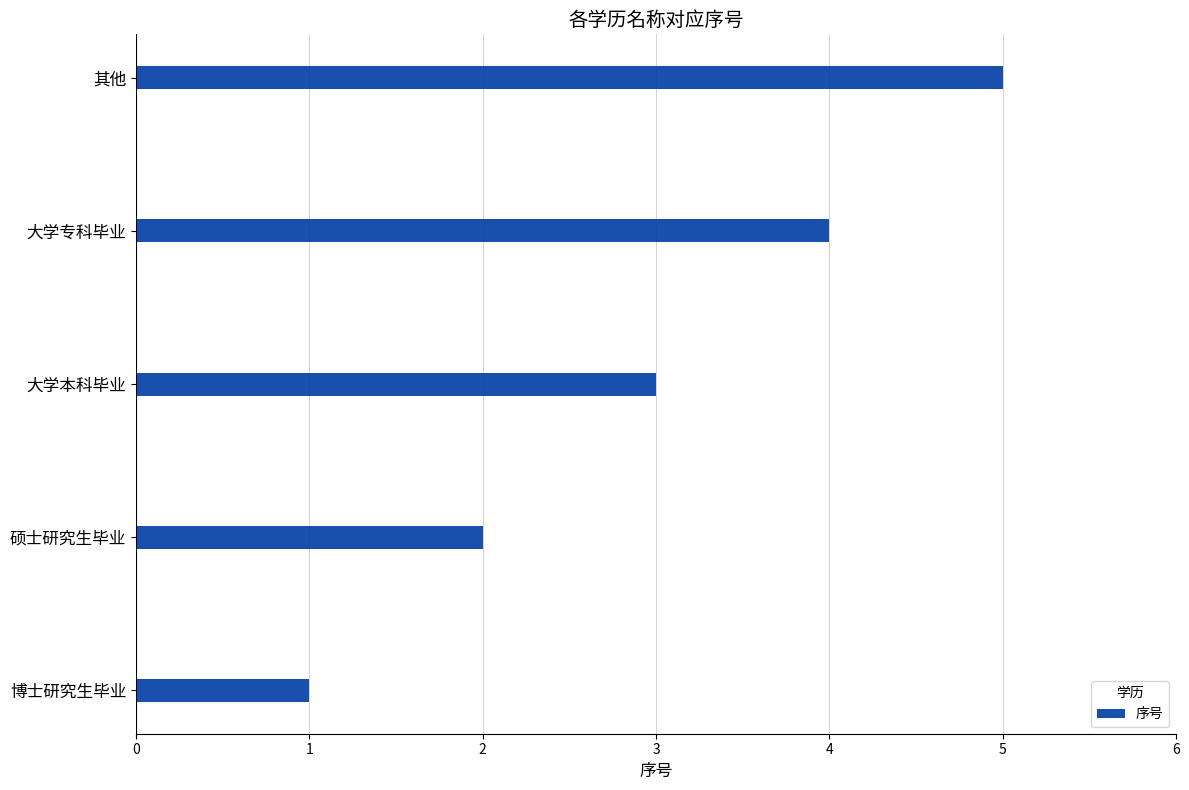

Count the number of categories in the chart.

5